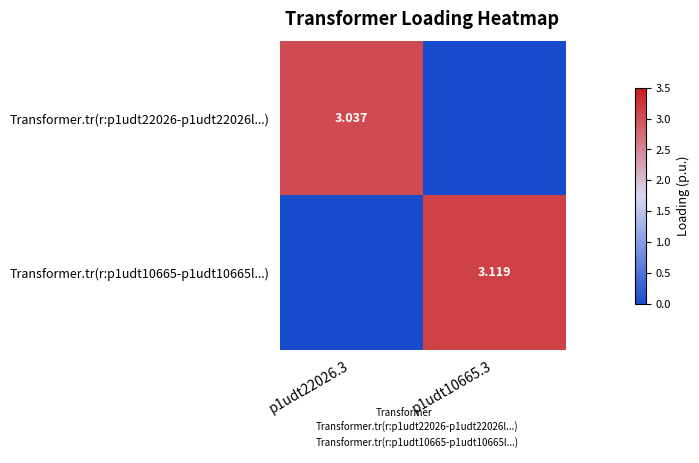

At how many categories does at least one series exceed 1?

2